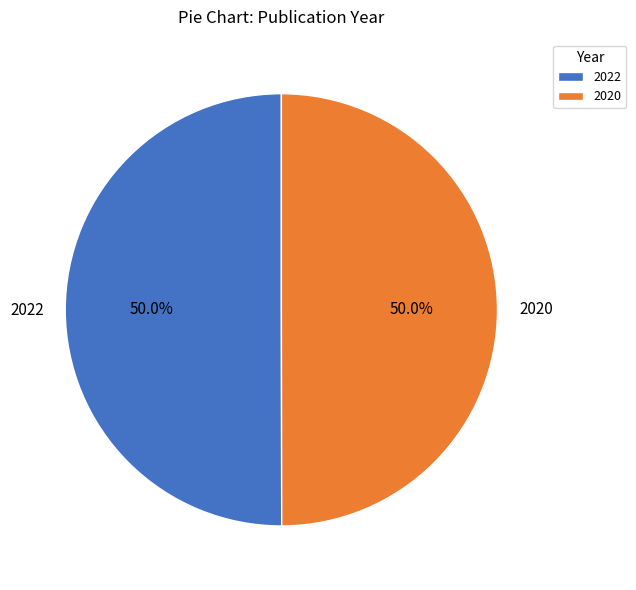

Count the number of slices in the pie.

2